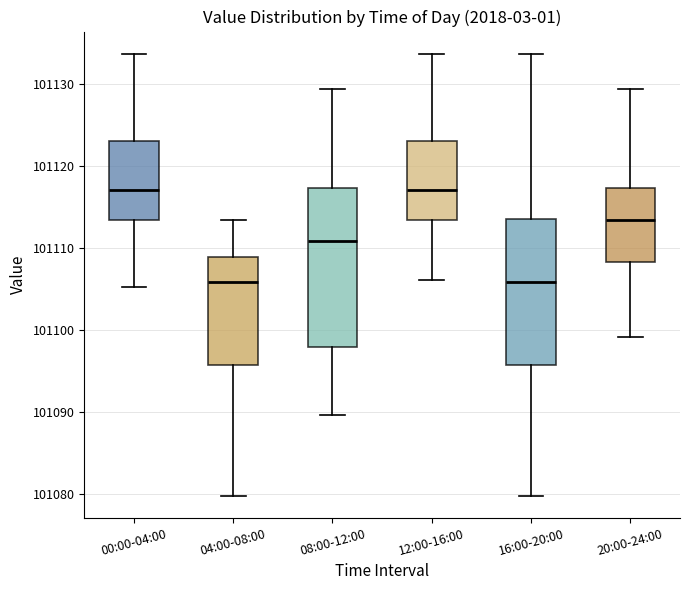

Reading left to right, transcribe this box plot: for each box, give where its median line is, the range the box spans, and where its two whiskers end, as read against the y-axis. The values are not printed on the chart, so give them approximately, as read against the axis.

00:00-04:00: median 101117, box 101113 to 101123, whiskers 101105 to 101134
04:00-08:00: median 101106, box 101096 to 101109, whiskers 101080 to 101113
08:00-12:00: median 101111, box 101098 to 101117, whiskers 101090 to 101129
12:00-16:00: median 101117, box 101113 to 101123, whiskers 101106 to 101134
16:00-20:00: median 101106, box 101096 to 101114, whiskers 101080 to 101134
20:00-24:00: median 101113, box 101108 to 101117, whiskers 101099 to 101129